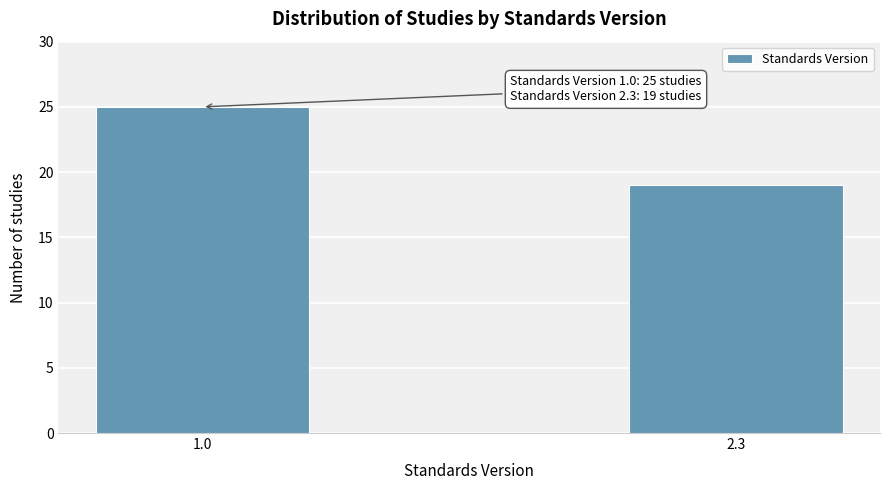

Reading right to left, what are all the values shown in this chart?

19	25